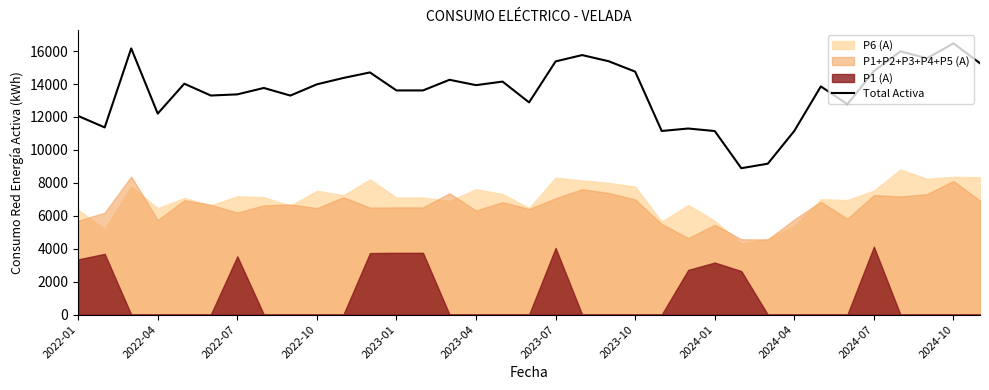

What is the highest value of the Total Activa series?

16473